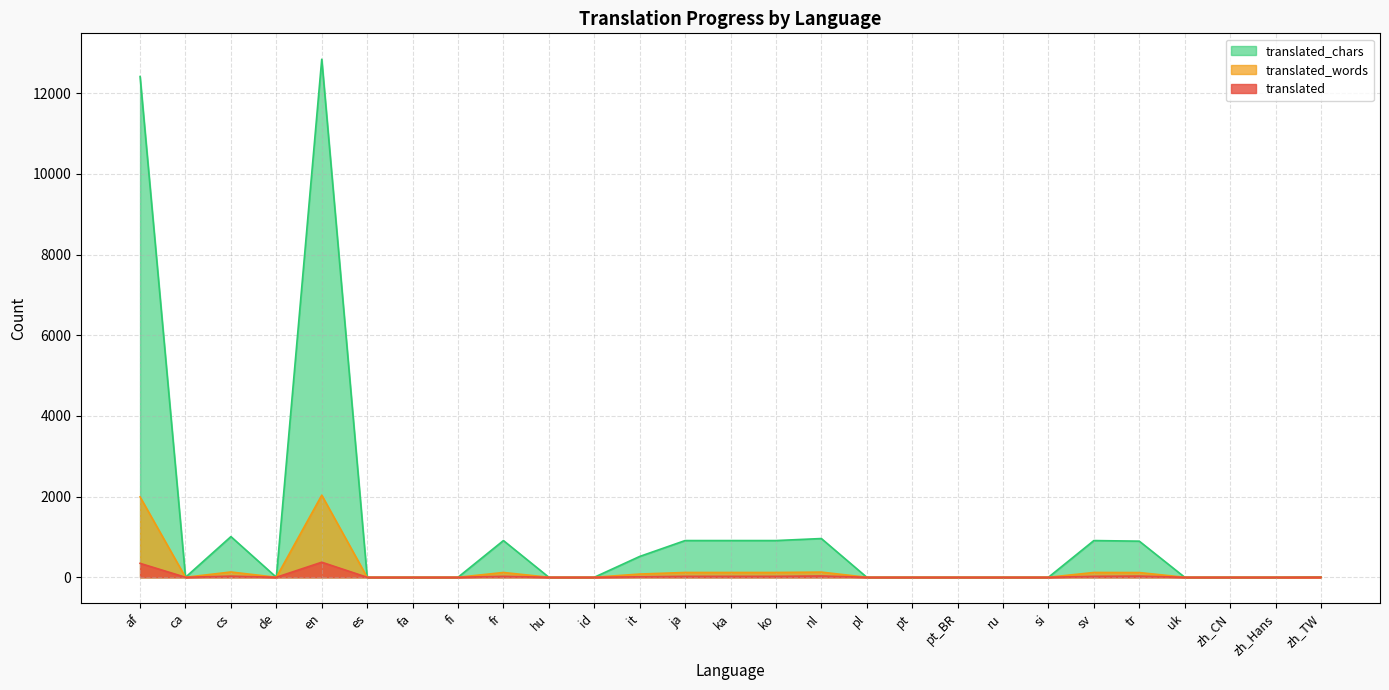

At de, list the series in order from largest to smallest.

translated, translated_words, translated_chars